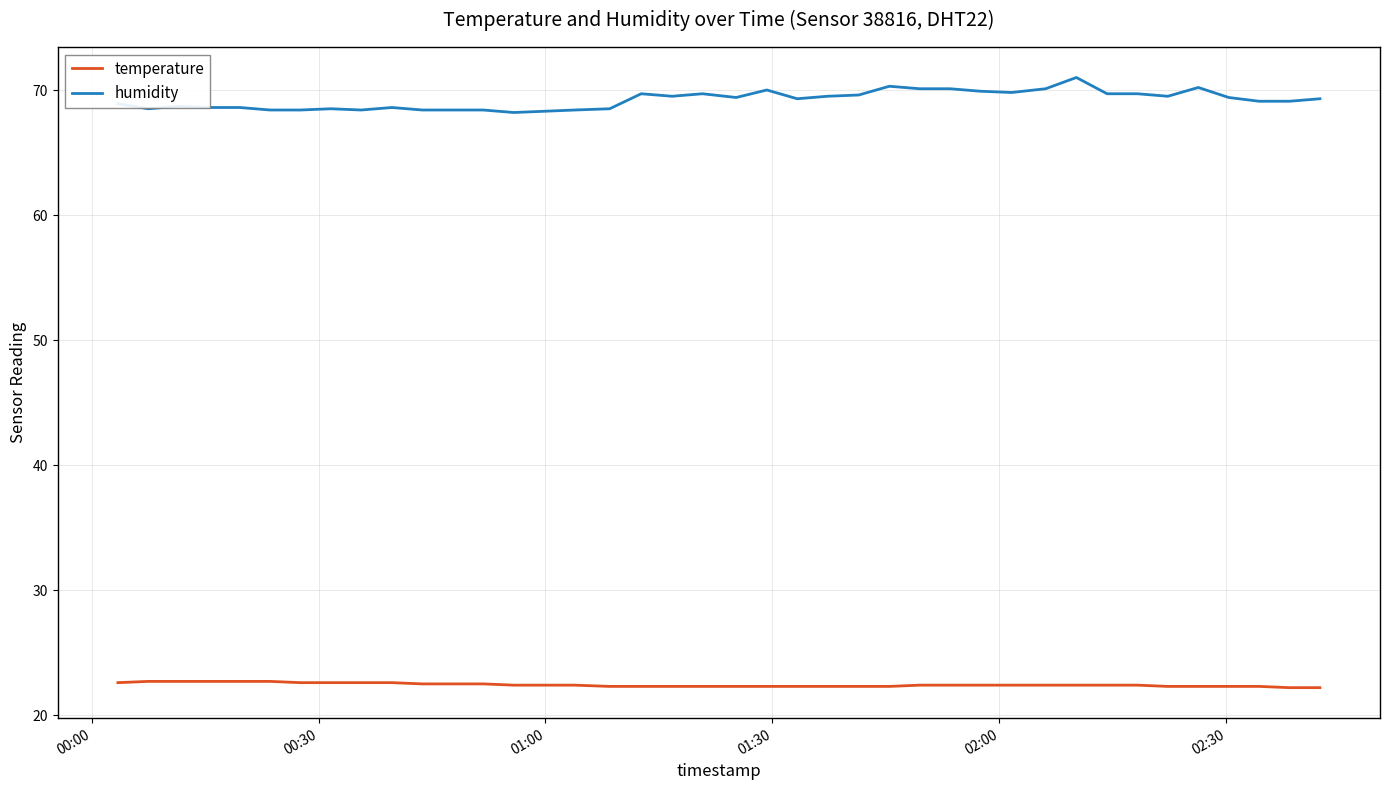

How many distinct data groups are displayed?

2